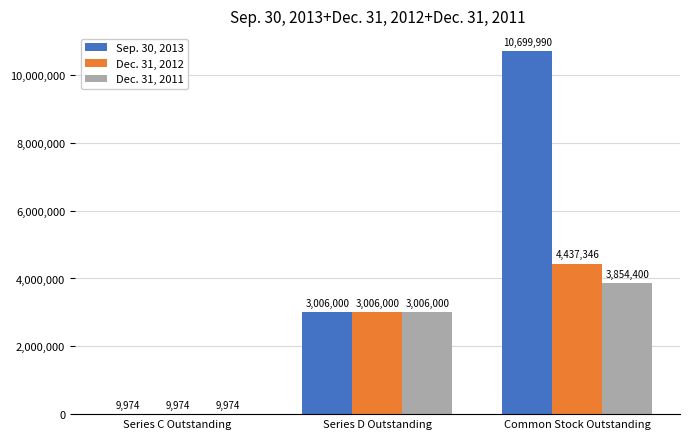

At which label is Sep. 30, 2013 closest to 5354982?

Series D Outstanding